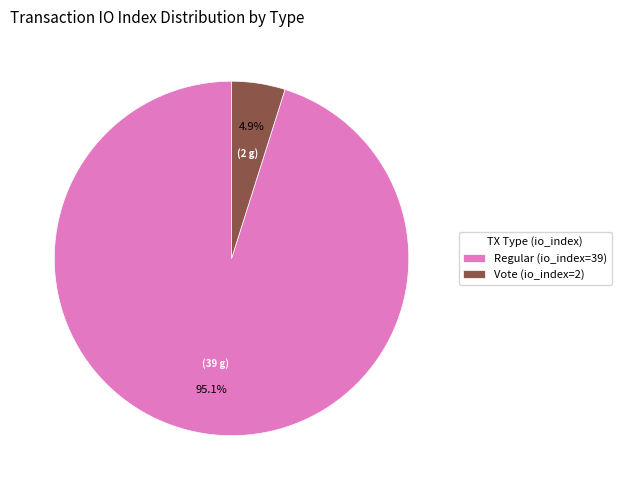

The Regular (io_index=39) slice represents 84% of the pie. True or false?

False